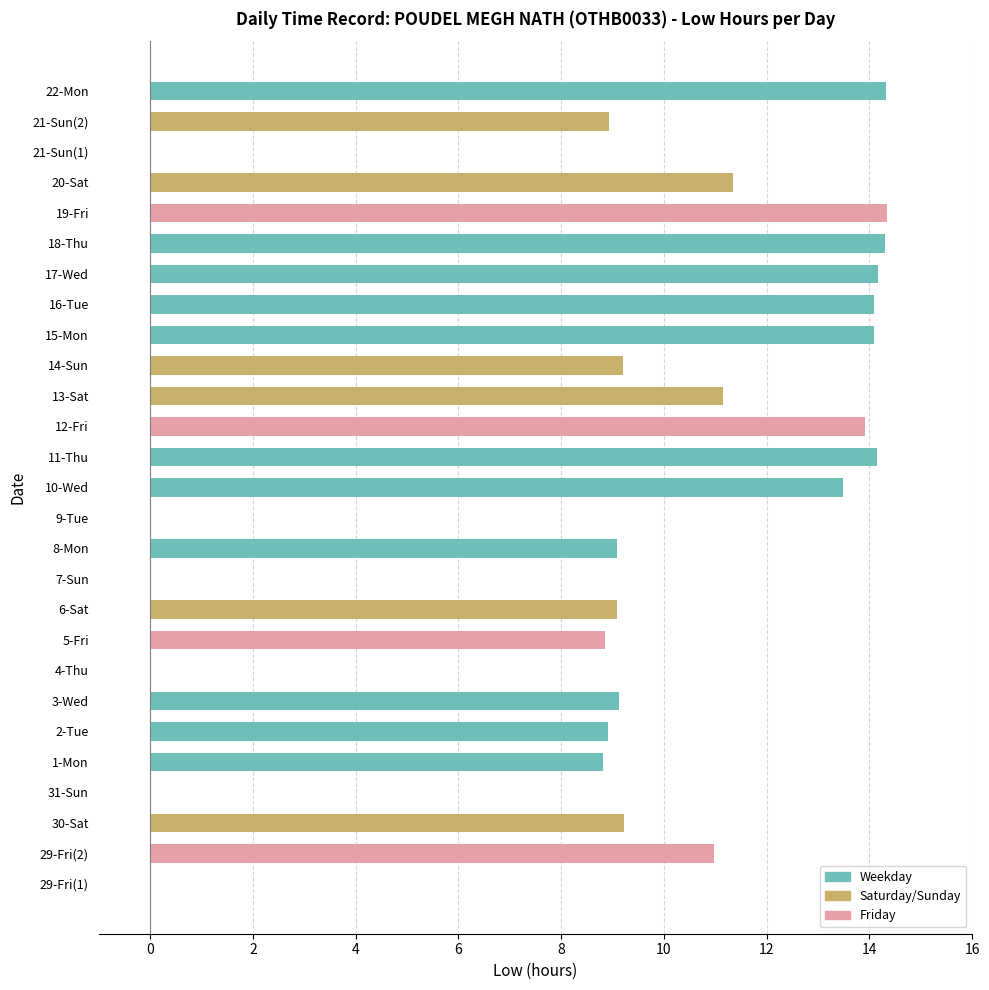

What is the sum of all values?

241.5